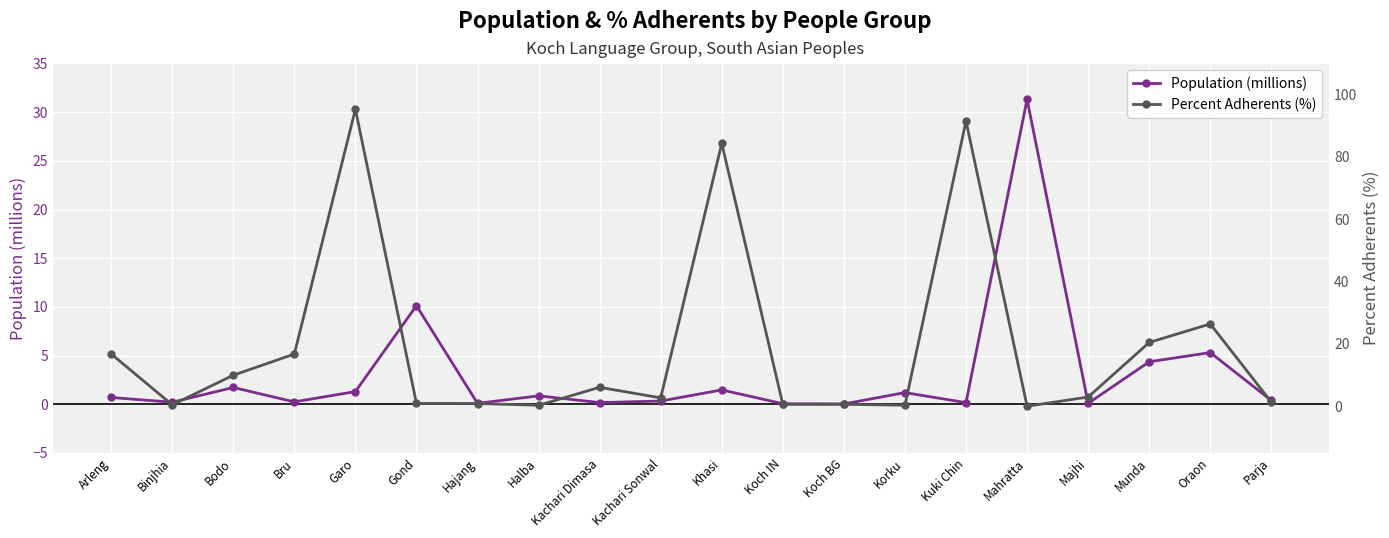

Where is the first local maximum for Percent Adherents (%)?

Garo